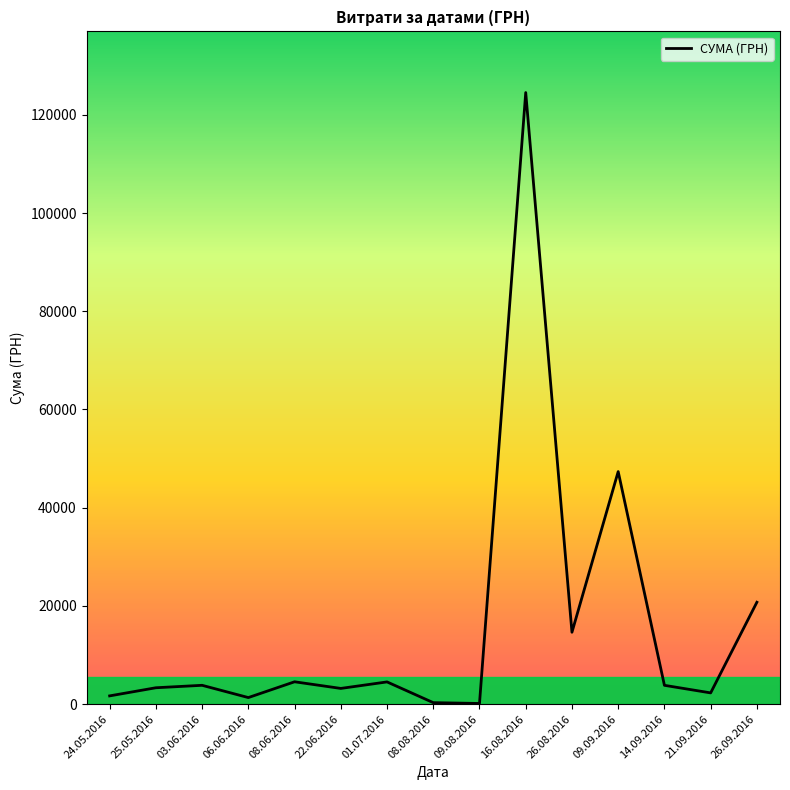

What is the difference between the values at 09.08.2016 and 03.06.2016?

3701.0